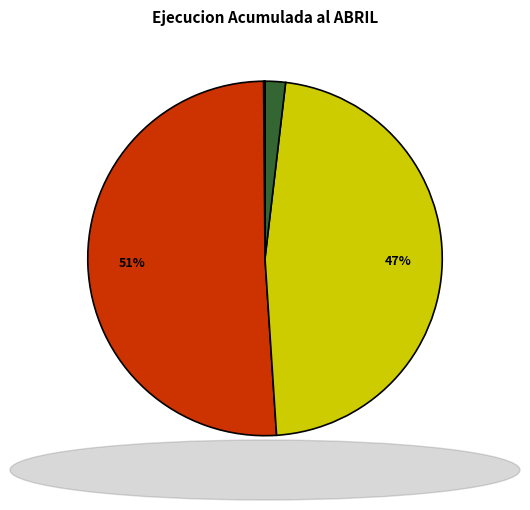

To the nearest percent, what is the difference between the largest and smallest slice percentages?

51%